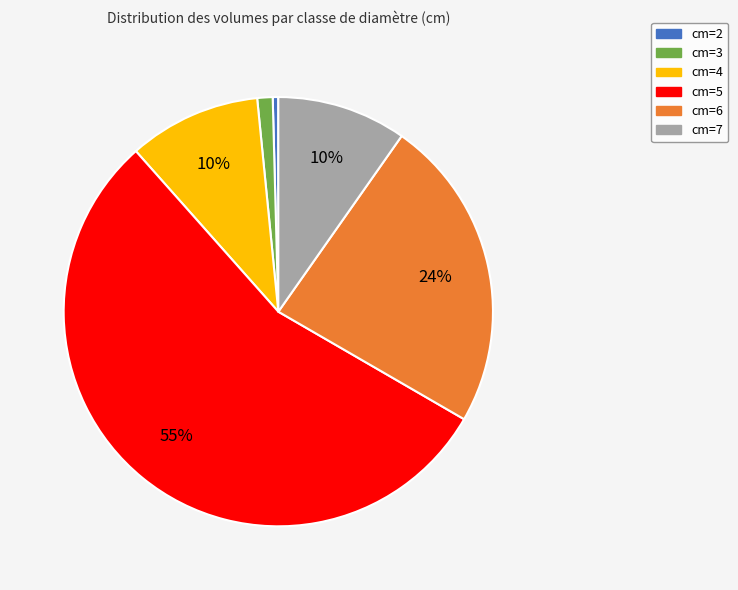

Between cm=4 and cm=5, which is larger?

cm=5